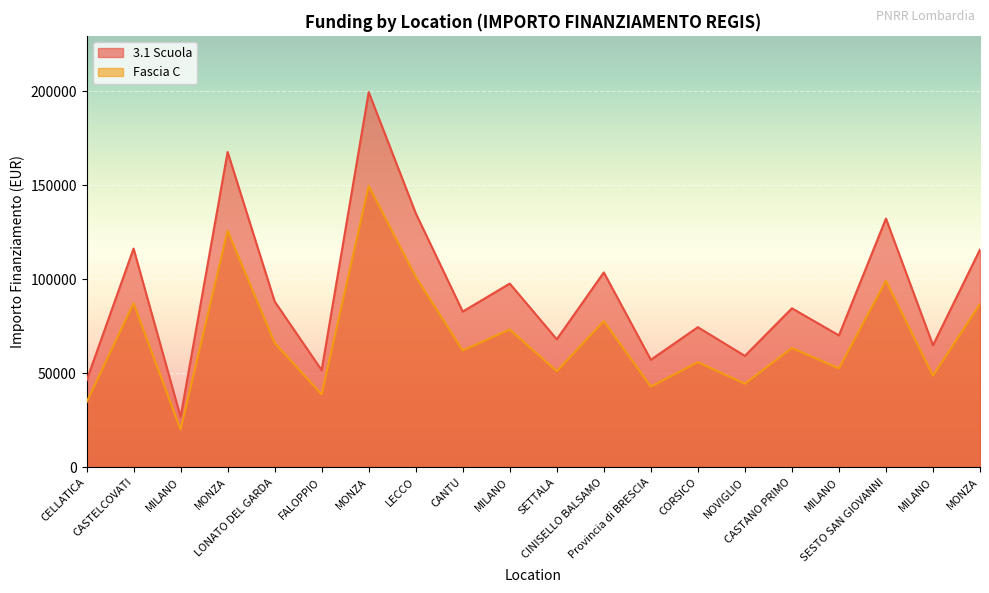

The 3.1 Scuola series shows 64886.6 at MILANO. True or false?

True